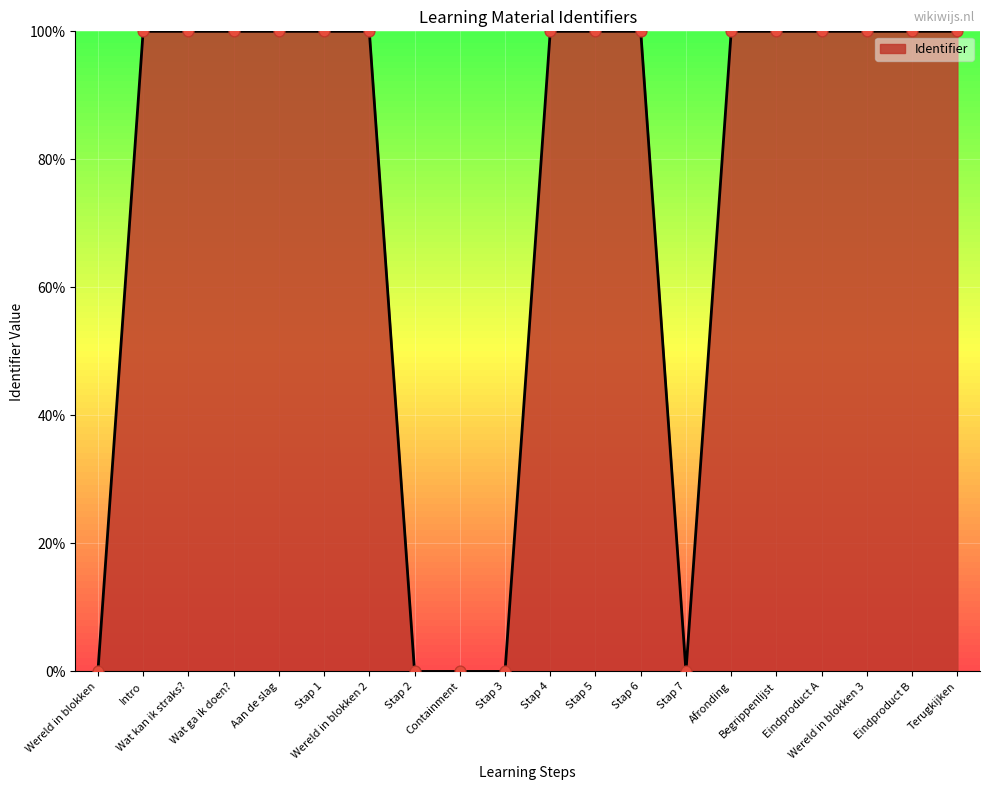

What is the ratio of the value at Wereld in blokken 3 to the value at Terugkijken?

1.0